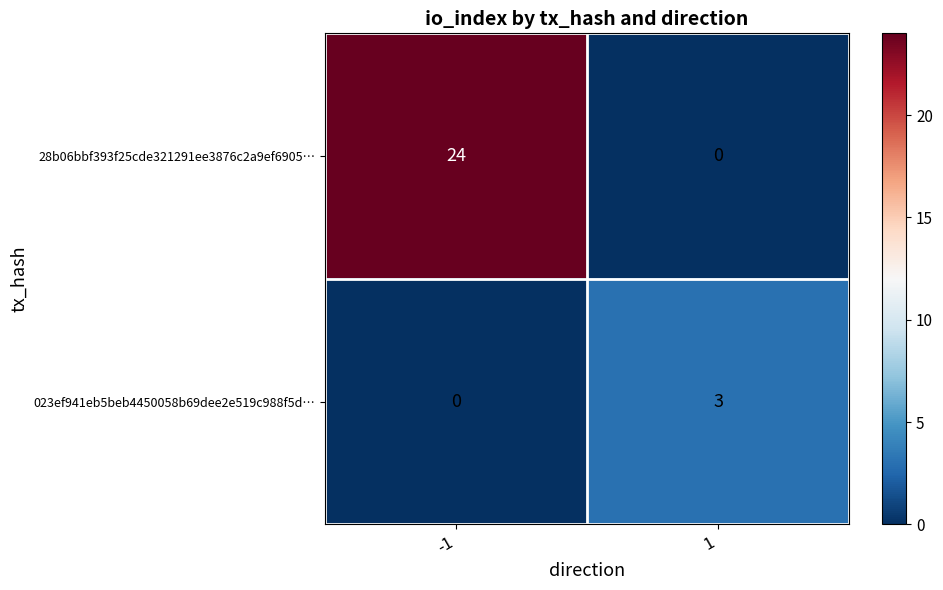

List the labels in order of 28b06bbf393f25cde321291ee3876c2a9ef6905… value, smallest first.

1, -1